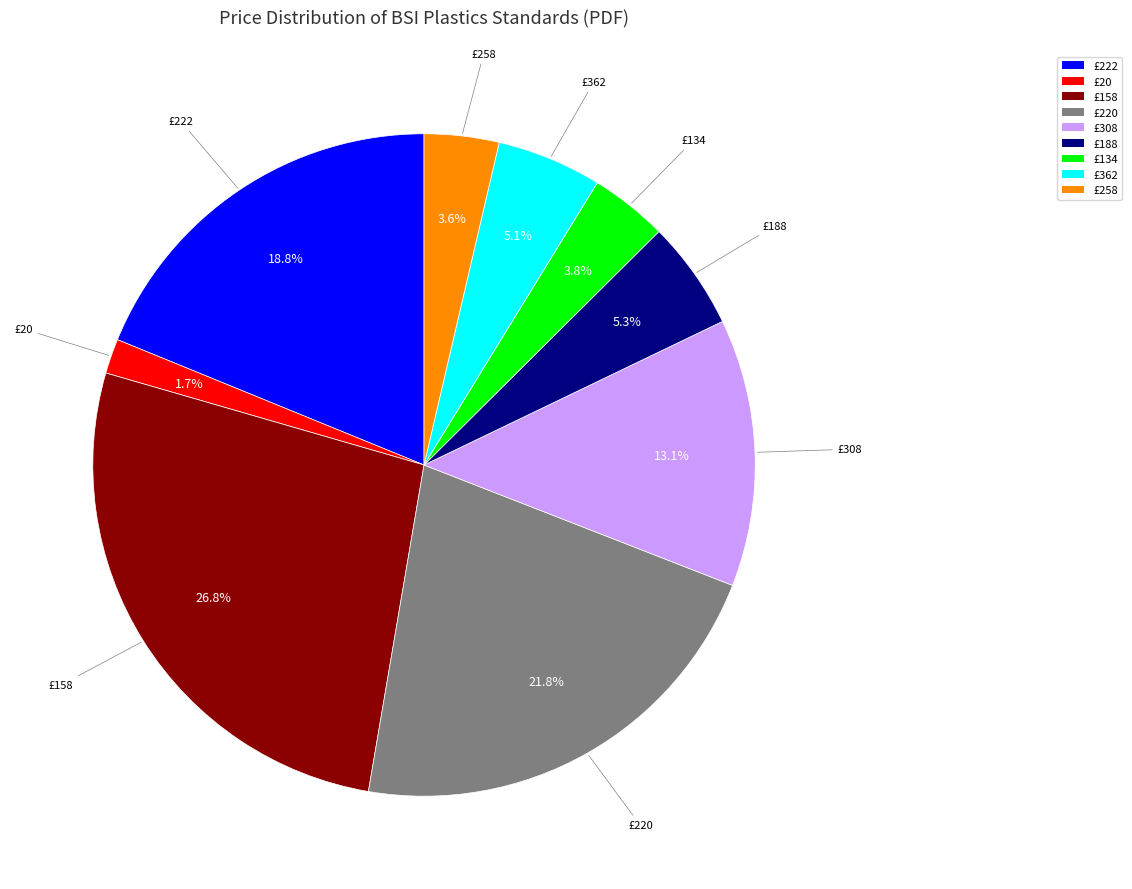

Is there a majority slice in this chart?

No